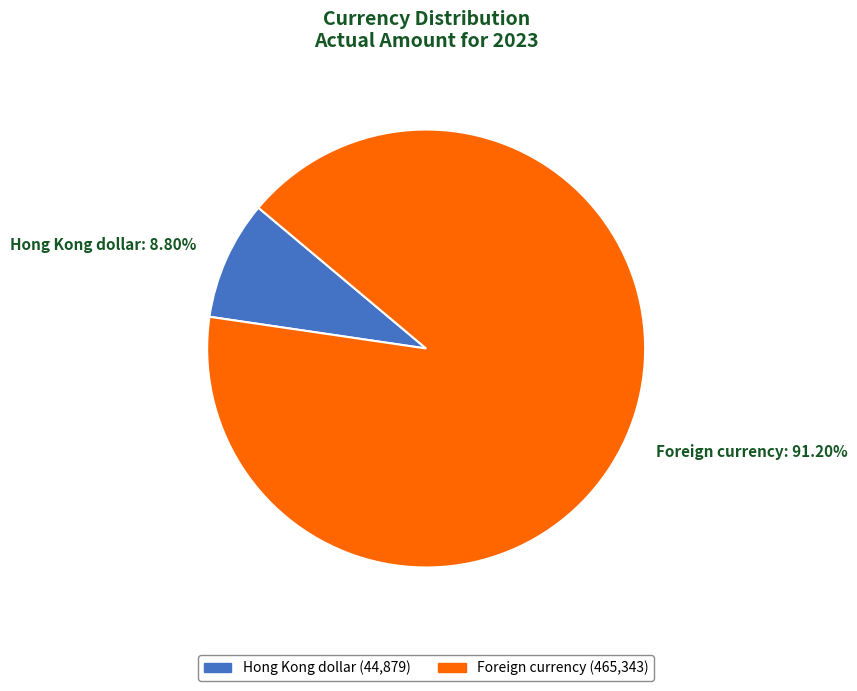

Is there a majority slice in this chart?

Yes